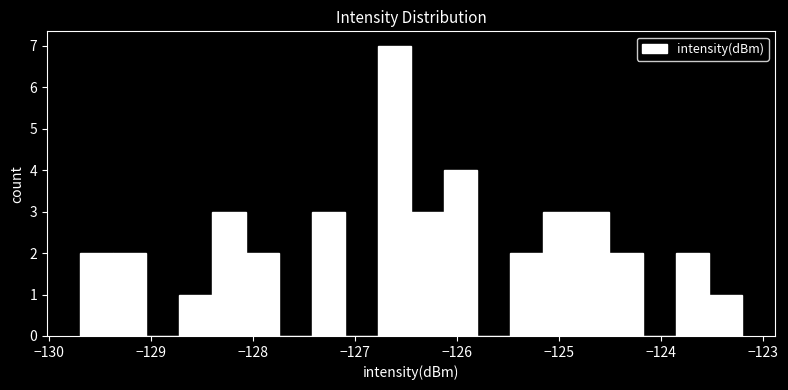

Read against the x-axis, roughly where is the centre of the tallest bar?

-126.6